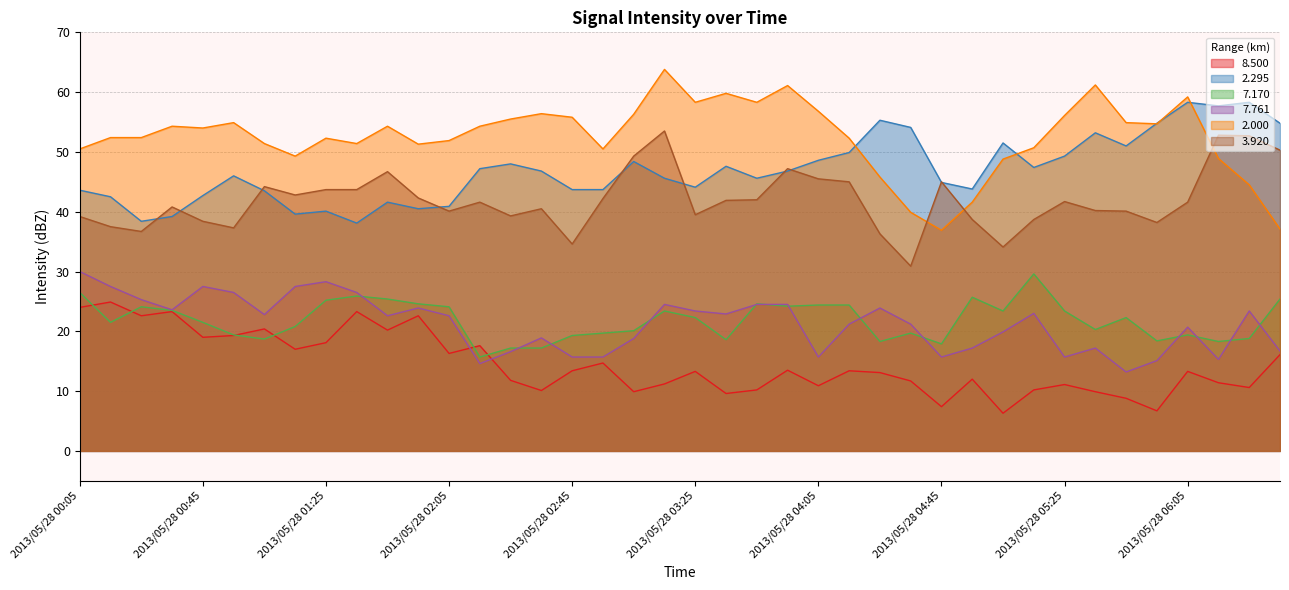

What is the value of the  2.000 point at the 22nd from the left?

59.8